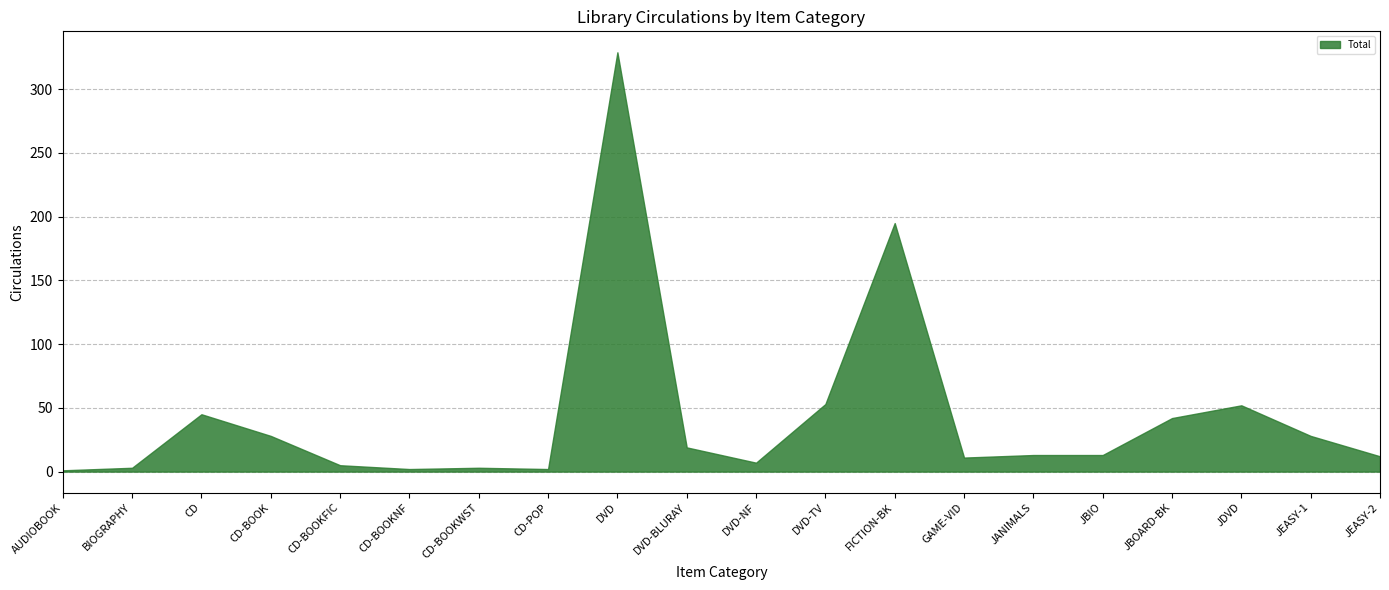

How many points are lower than both their immediate neighbors (excluding endpoints)?

4